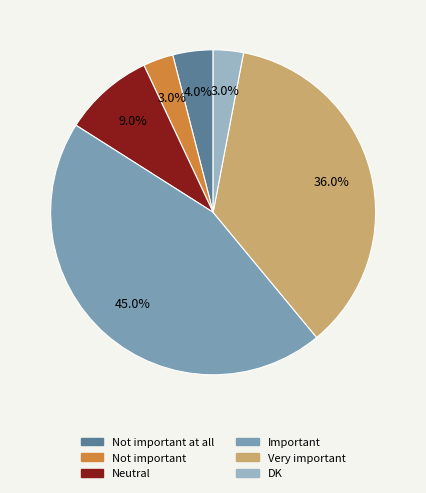

To the nearest percent, what is the difference between the Neutral and Very important slice percentages?

27%